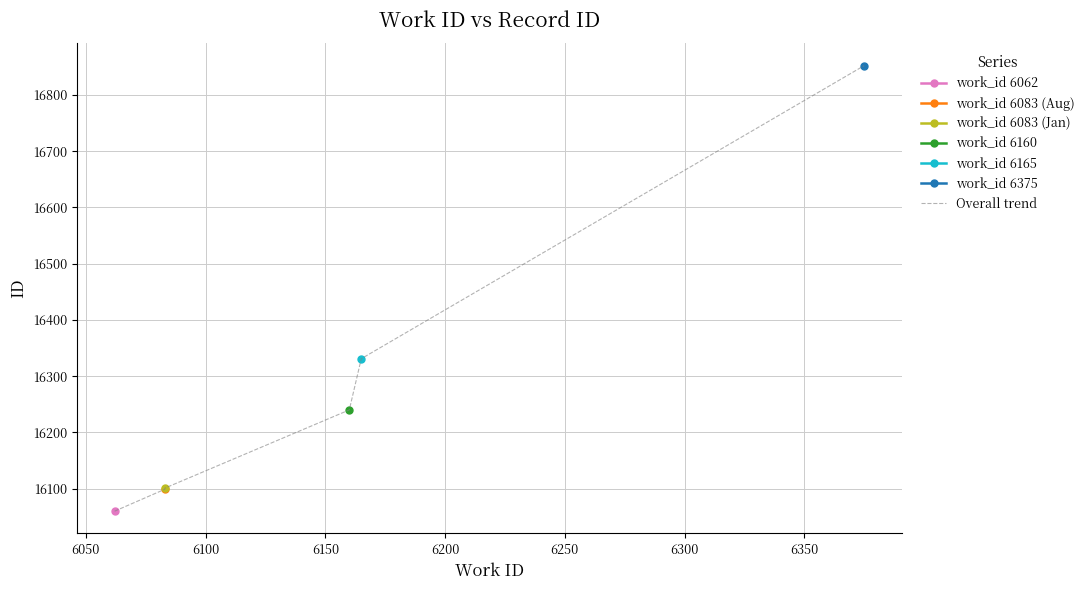

How many categories are shown in the chart?

6